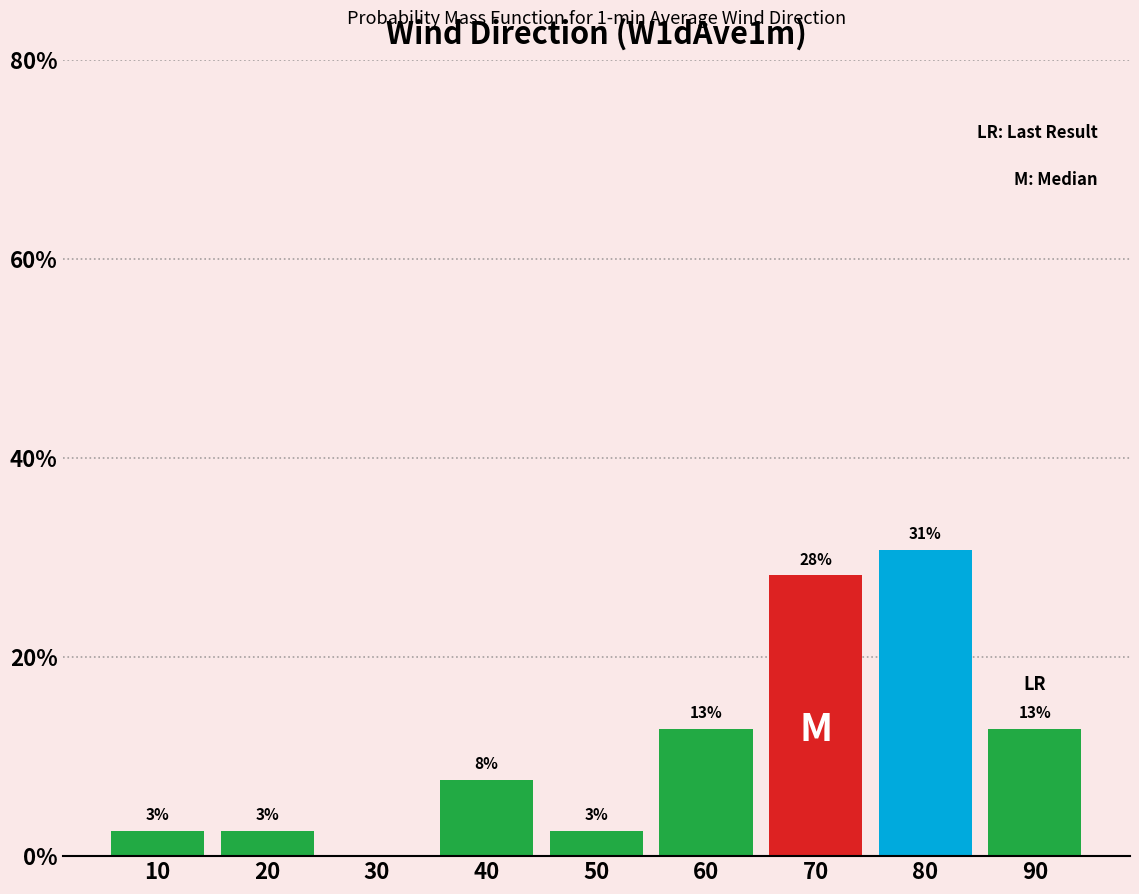

Are the bars horizontal?

No